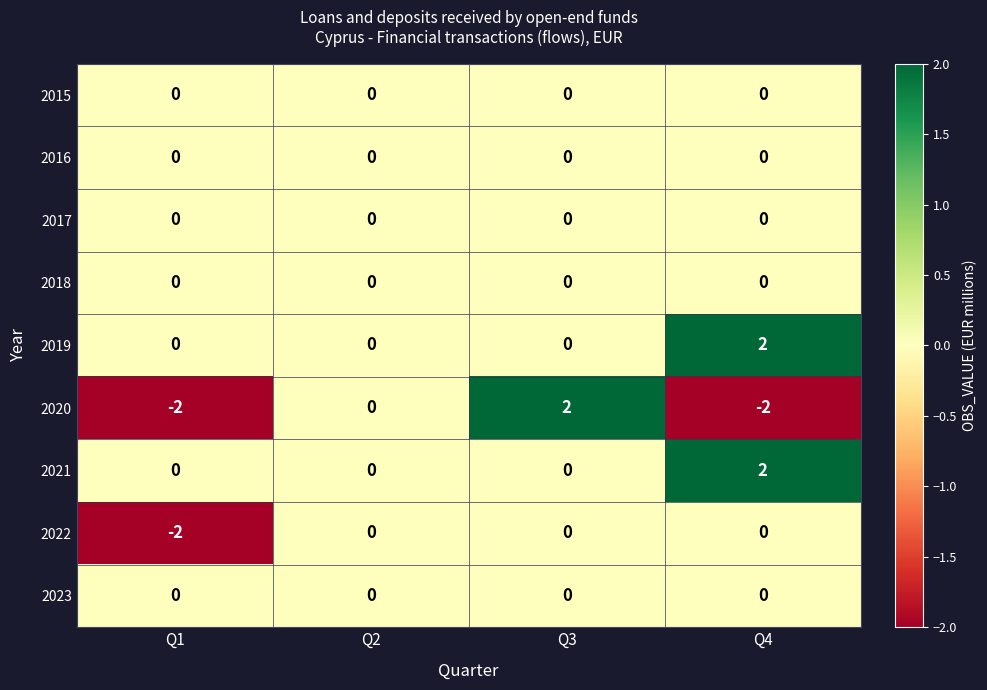

At how many categories does at least one series exceed -1?

4